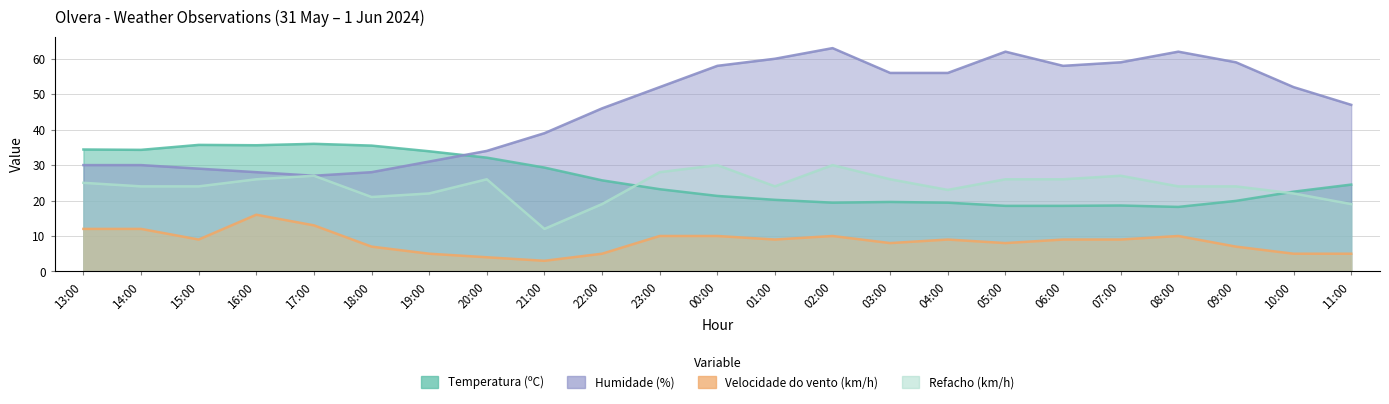

What is the smallest value displayed?

3.0